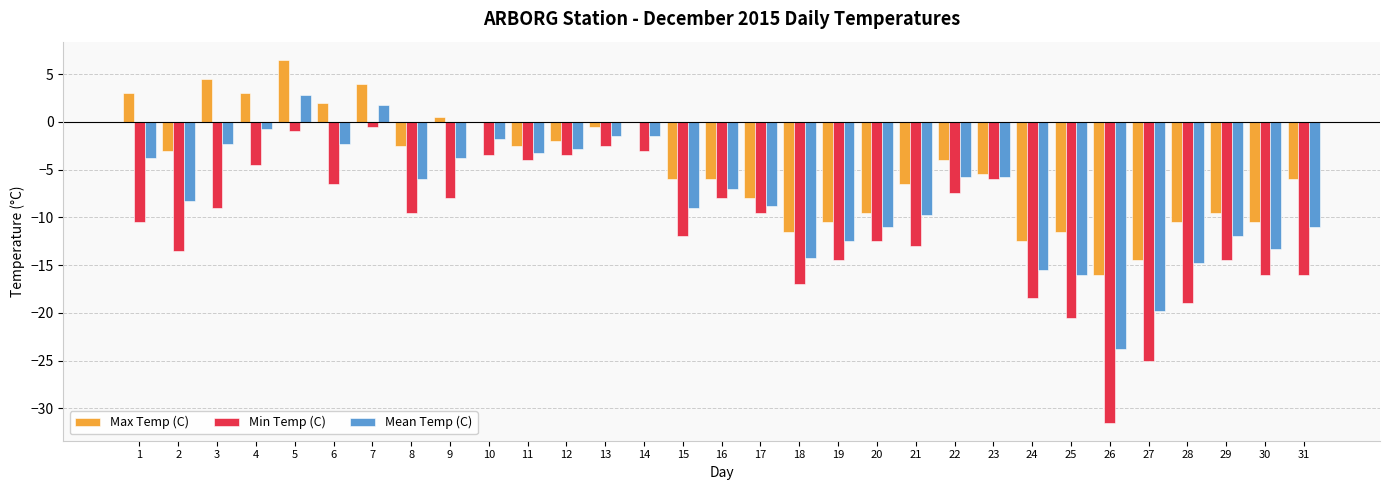

Reading left to right, extract all data points from this chart.

Max Temp (C): 1=3.0	2=-3.0	3=4.5	4=3.0	5=6.5	6=2.0	7=4.0	8=-2.5	9=0.5	10=0.0	11=-2.5	12=-2.0	13=-0.5	14=0.0	15=-6.0	16=-6.0	17=-8.0	18=-11.5	19=-10.5	20=-9.5	21=-6.5	22=-4.0	23=-5.5	24=-12.5	25=-11.5	26=-16.0	27=-14.5	28=-10.5	29=-9.5	30=-10.5	31=-6.0
Min Temp (C): 1=-10.5	2=-13.5	3=-9.0	4=-4.5	5=-1.0	6=-6.5	7=-0.5	8=-9.5	9=-8.0	10=-3.5	11=-4.0	12=-3.5	13=-2.5	14=-3.0	15=-12.0	16=-8.0	17=-9.5	18=-17.0	19=-14.5	20=-12.5	21=-13.0	22=-7.5	23=-6.0	24=-18.5	25=-20.5	26=-31.5	27=-25.0	28=-19.0	29=-14.5	30=-16.0	31=-16.0
Mean Temp (C): 1=-3.8	2=-8.3	3=-2.3	4=-0.8	5=2.8	6=-2.3	7=1.8	8=-6.0	9=-3.8	10=-1.8	11=-3.3	12=-2.8	13=-1.5	14=-1.5	15=-9.0	16=-7.0	17=-8.8	18=-14.3	19=-12.5	20=-11.0	21=-9.8	22=-5.8	23=-5.8	24=-15.5	25=-16.0	26=-23.8	27=-19.8	28=-14.8	29=-12.0	30=-13.3	31=-11.0